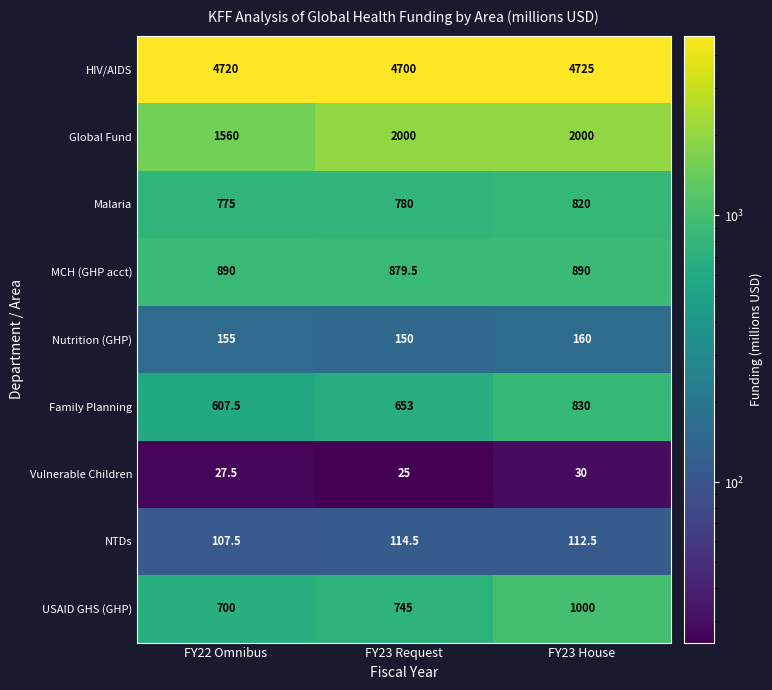

What is the maximum value shown in the chart?

4725.0